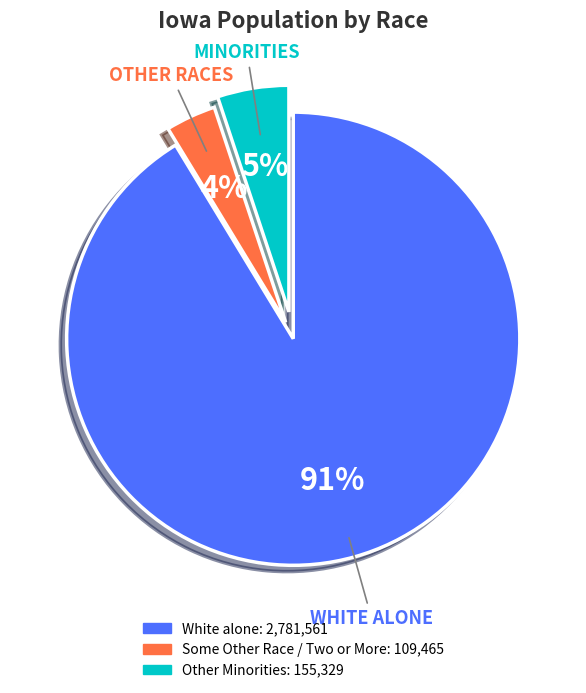

Is there a majority slice in this chart?

Yes